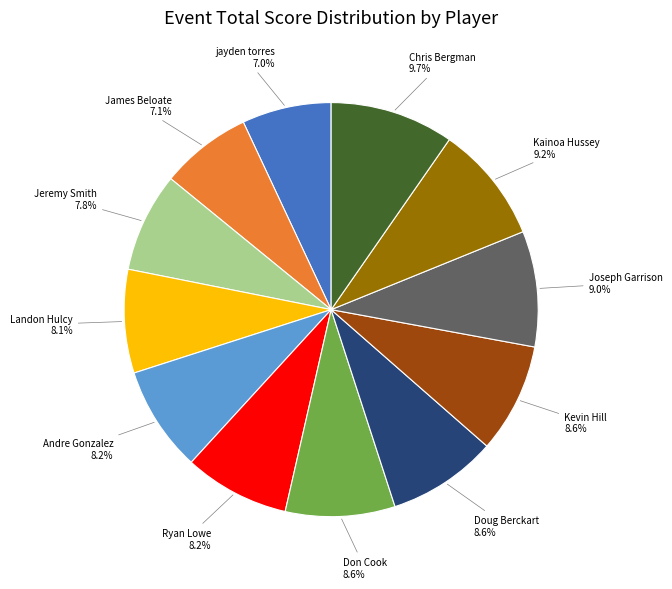

Is there any slice that represents more than half of the pie?

No